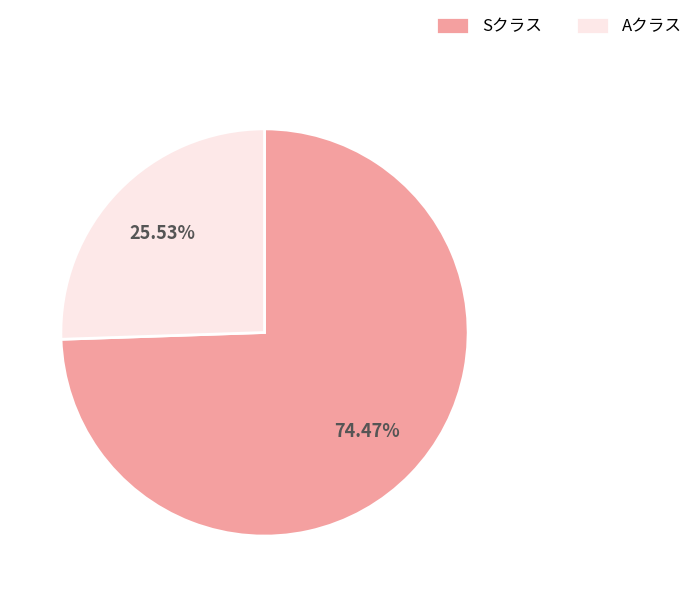

Is Aクラス the majority of the pie?

No